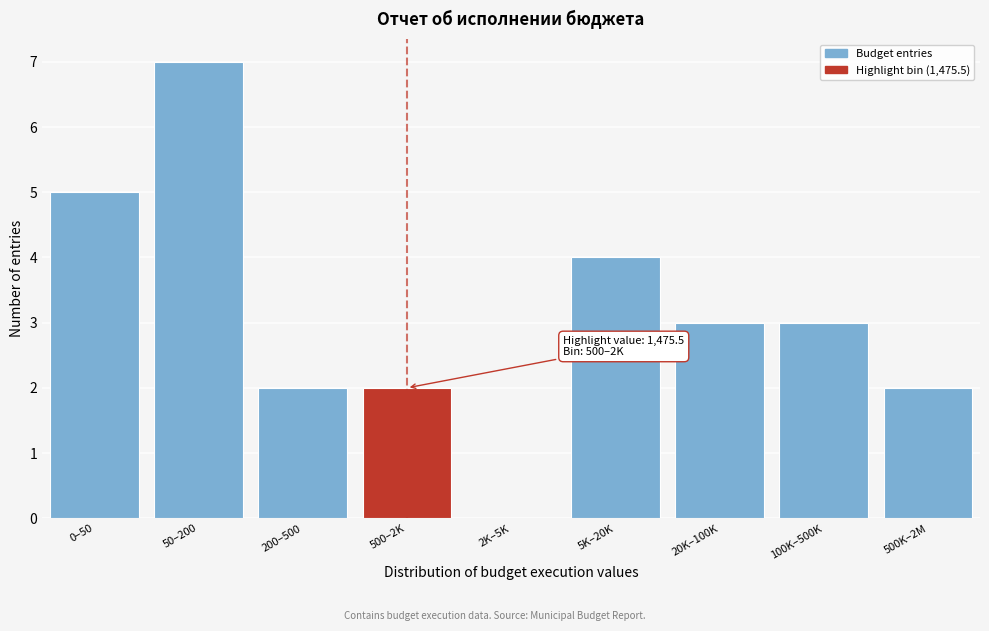

Reading left to right, what are all the values shown in this chart?

0–50=5	50–200=7	200–500=2	500–2K=2	2K–5K=0	5K–20K=4	20K–100K=3	100K–500K=3	500K–2M=2